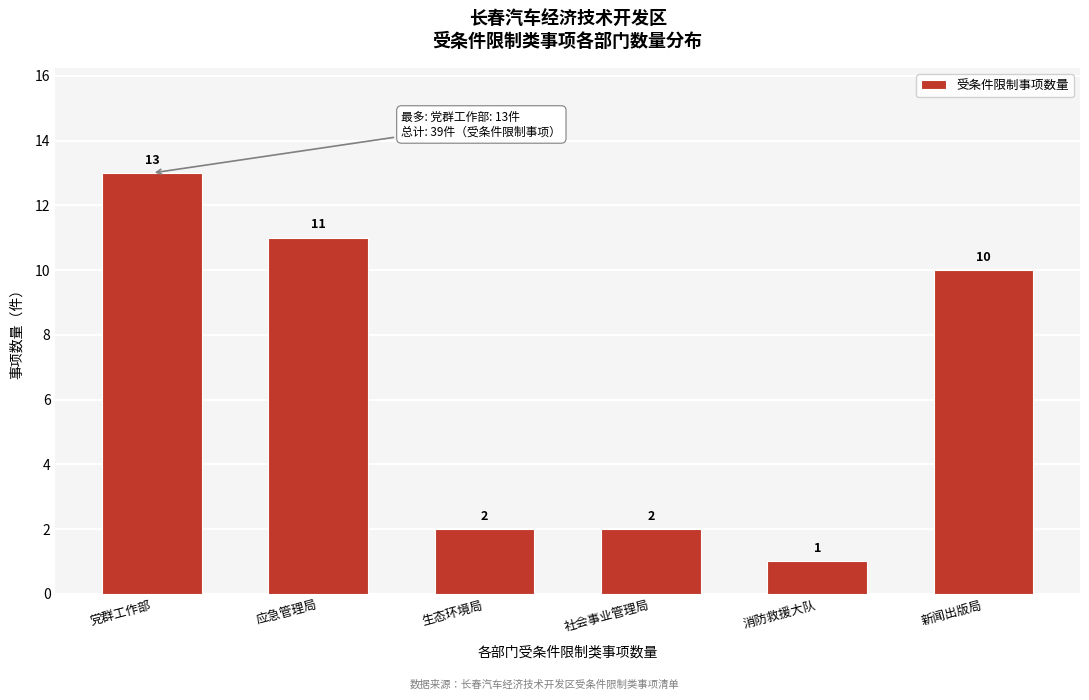

Reading left to right, list all the values displayed in this chart.

13	11	2	2	1	10